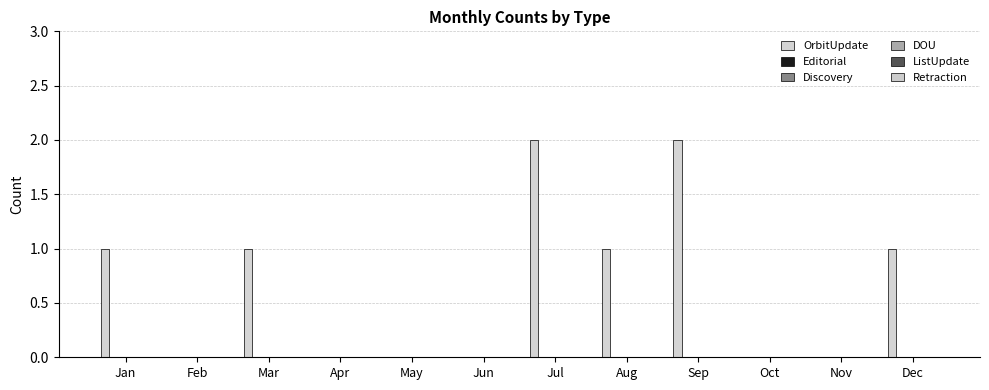

How many data points does each series have?

12